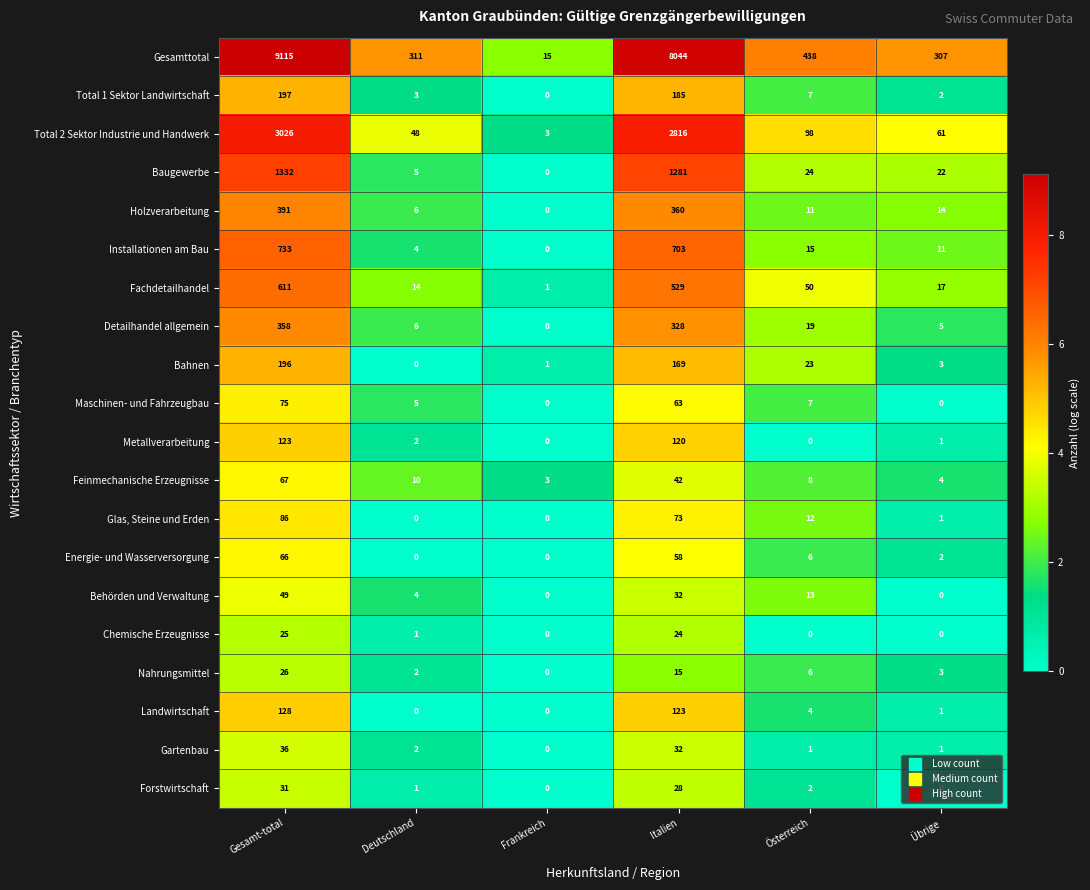

Which series has the widest spread of values?

Gesamttotal